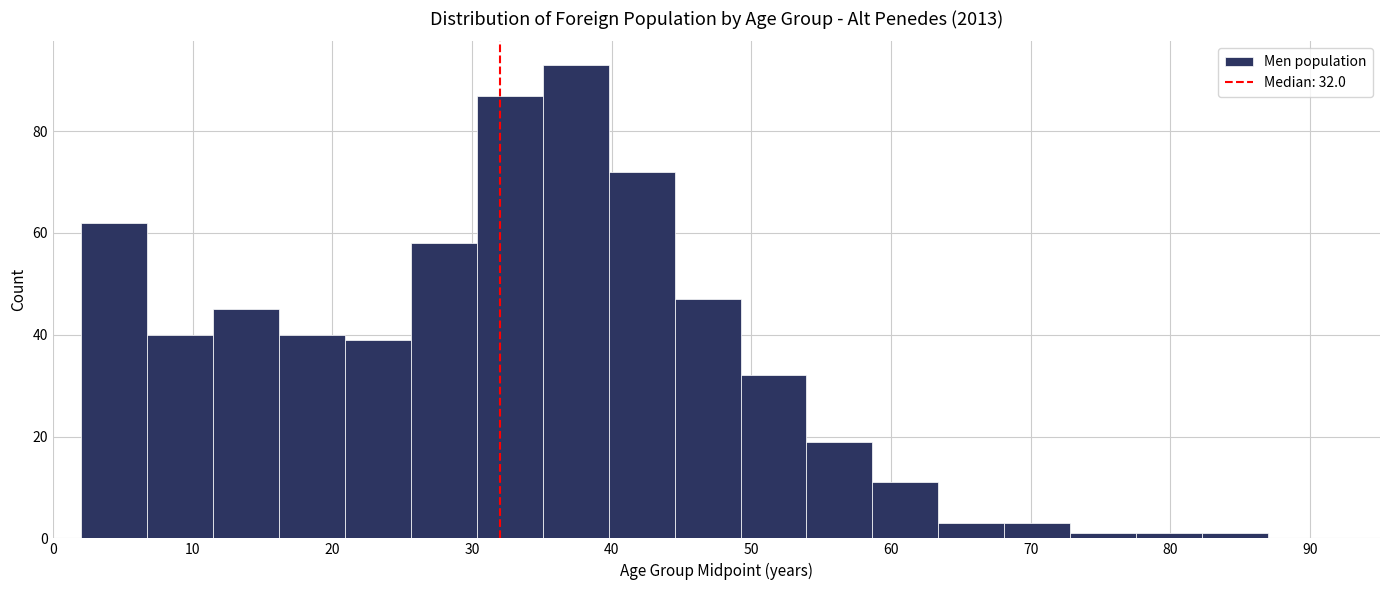

Over which range of the x-axis is the bar tallest?

35 to 40